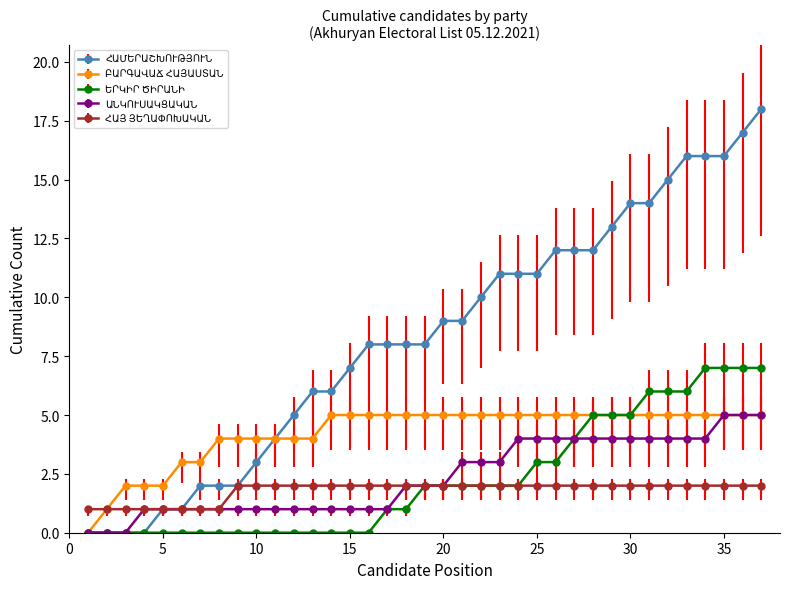

How many lines are shown in the chart?

5